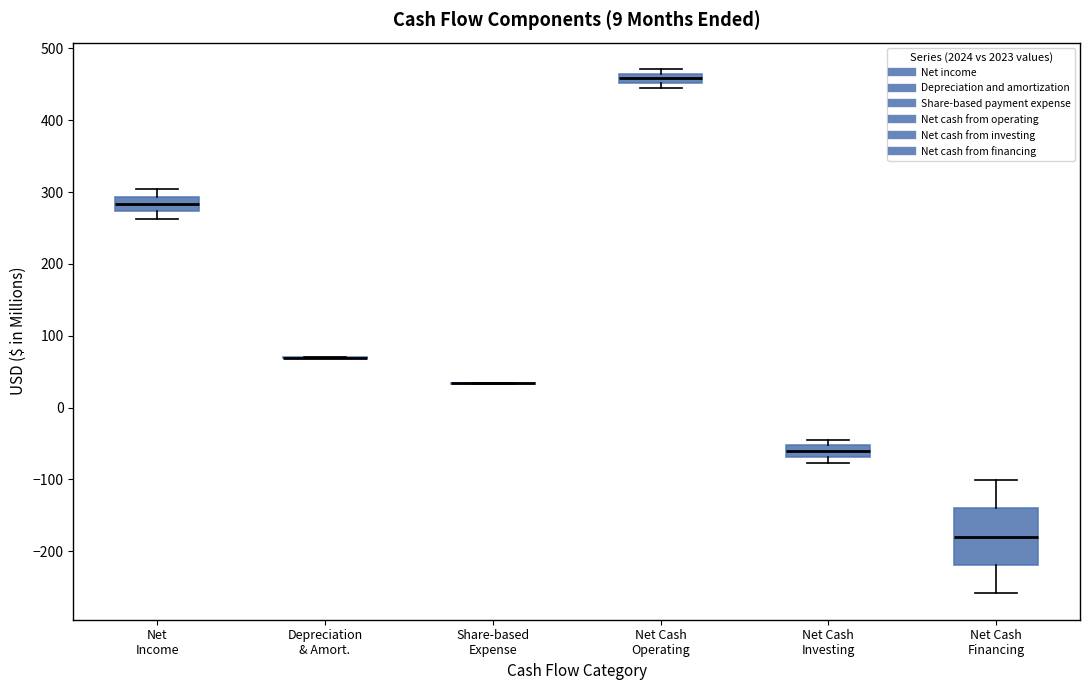

Comparing the boxes themselves (not the whiskers), which one is the tallest?

Net Cash Financing